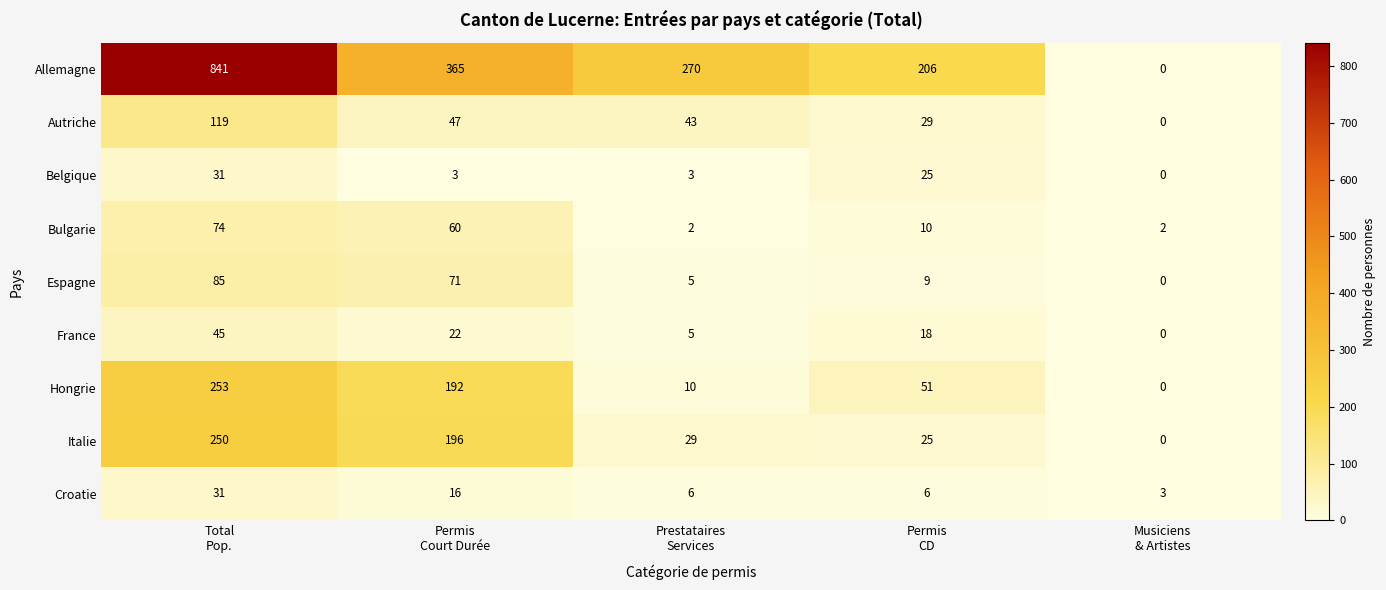

Which series has the largest total across all categories?

Allemagne